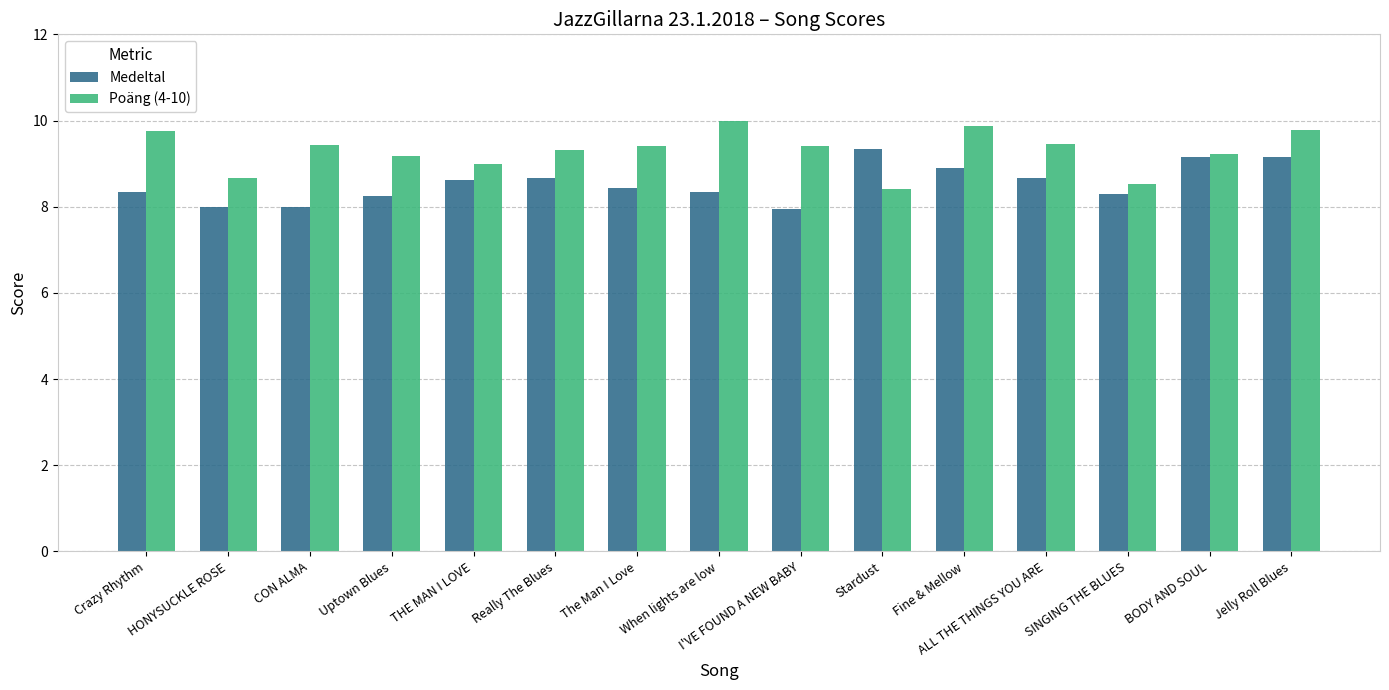

What value does the Poäng (4-10) series have at ALL THE THINGS YOU ARE?

9.5